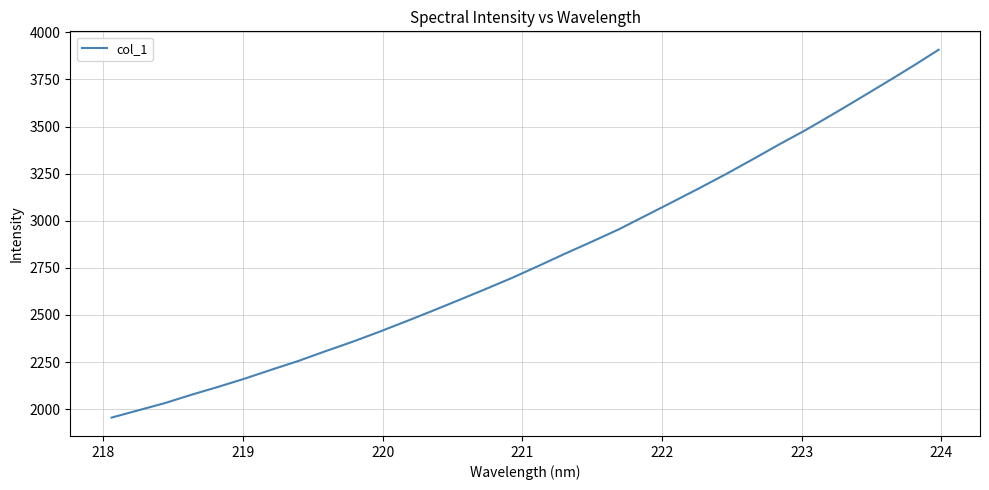

What is the maximum value shown in the chart?

3907.7